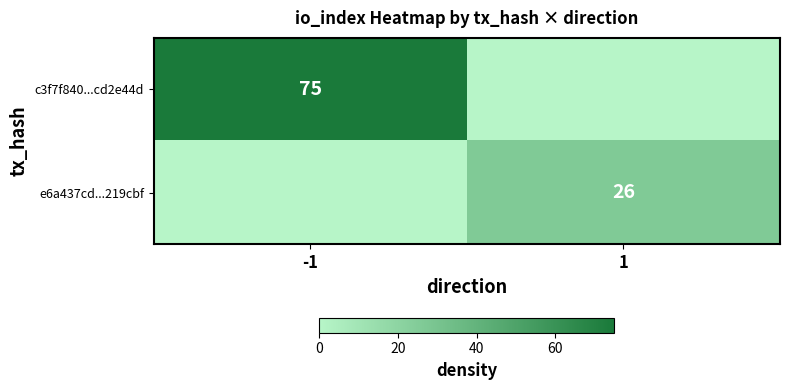

The value of e6a437cd...219cbf at 1 is 7. True or false?

False